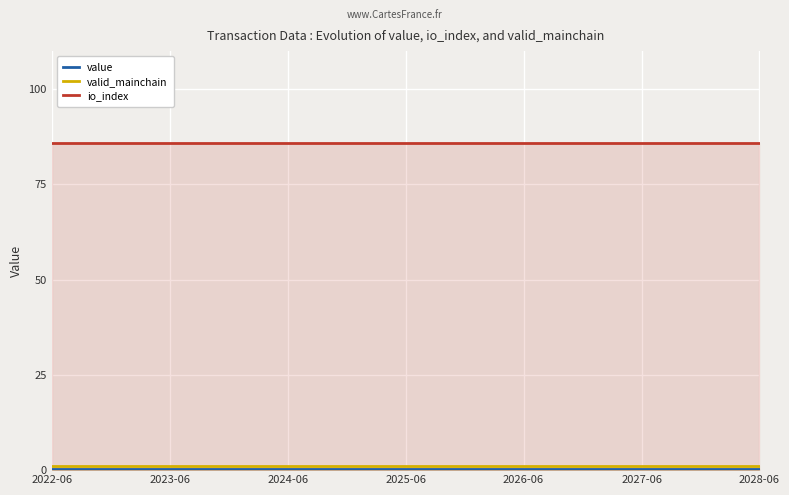

True or false: valid_mainchain and io_index intersect in this chart.

False